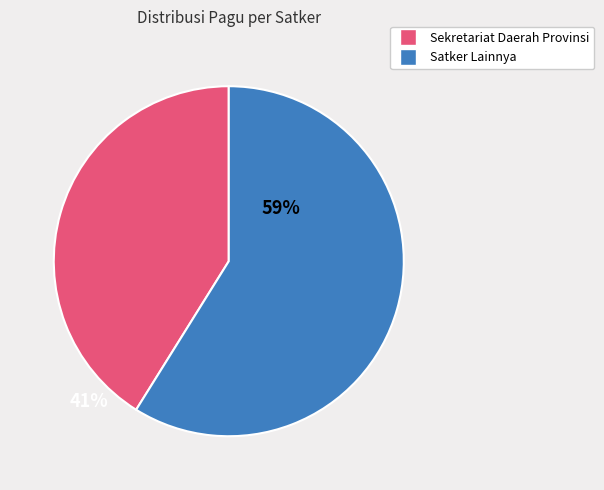

What is the largest slice in the pie chart?

Satker Lainnya